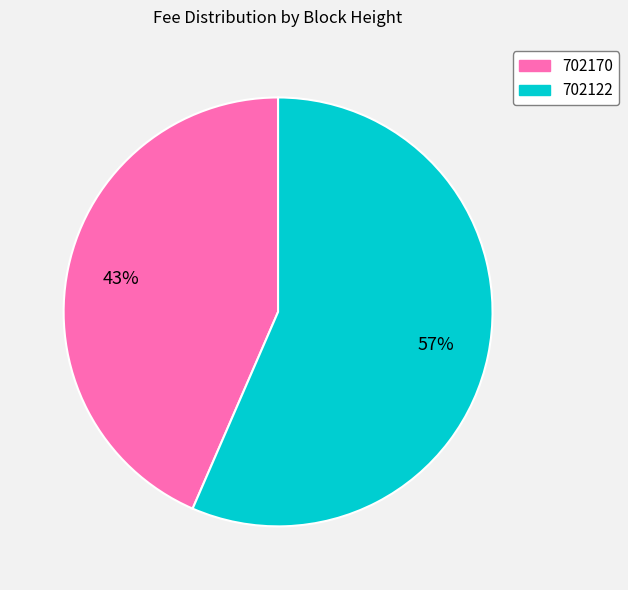

How many slices are in this pie chart?

2